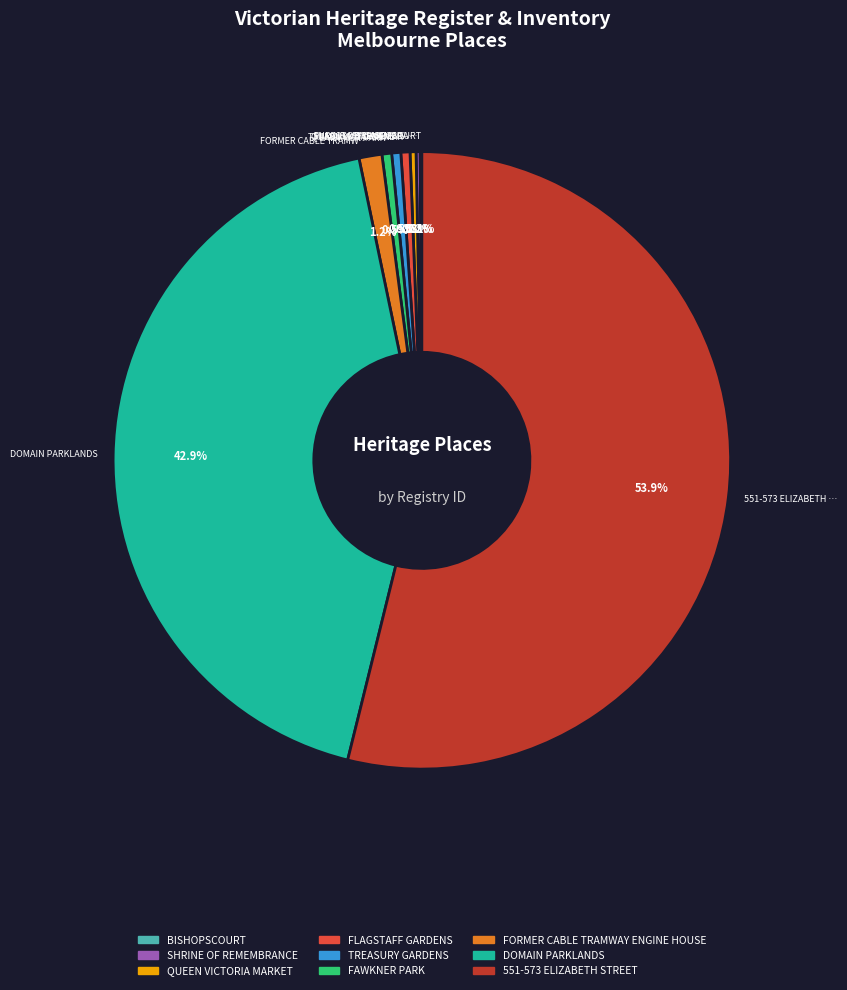

How much of the chart is everything except FORMER CABLE TRAMWAY ENGINE HOUSE?

98.8%